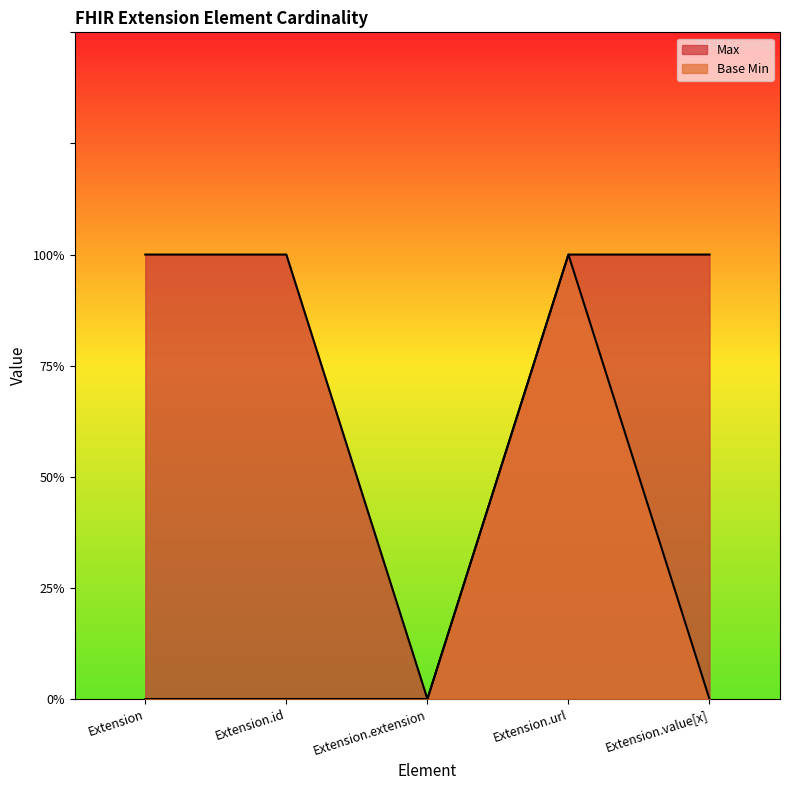

True or false: Max and Base Min cross at least once.

False